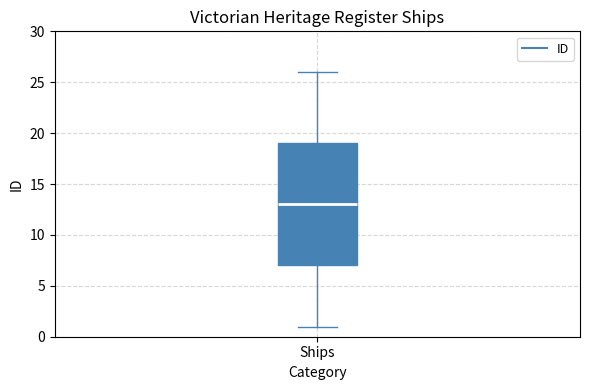

Transcribe this box plot: give where the median line is, the range the box spans, and where the two whiskers end, as read against the y-axis. The values are not printed on the chart, so give them approximately, as read against the axis.

median 13, box 7 to 19, whiskers 1 to 26